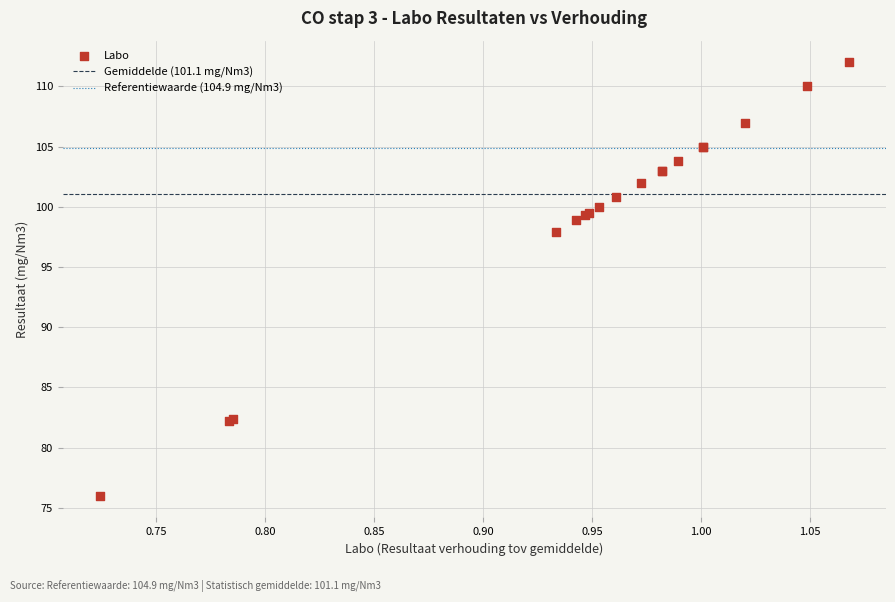

What Y value in the scatter plot is closest to 94?

97.9